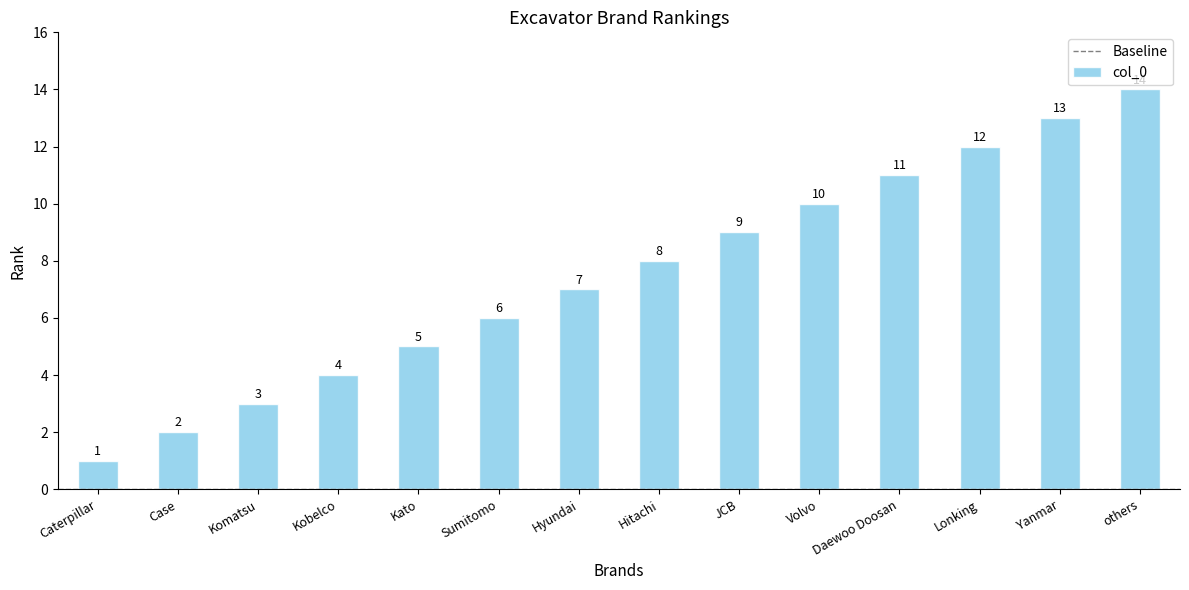

What is the value of the 3rd bar from the left?

3